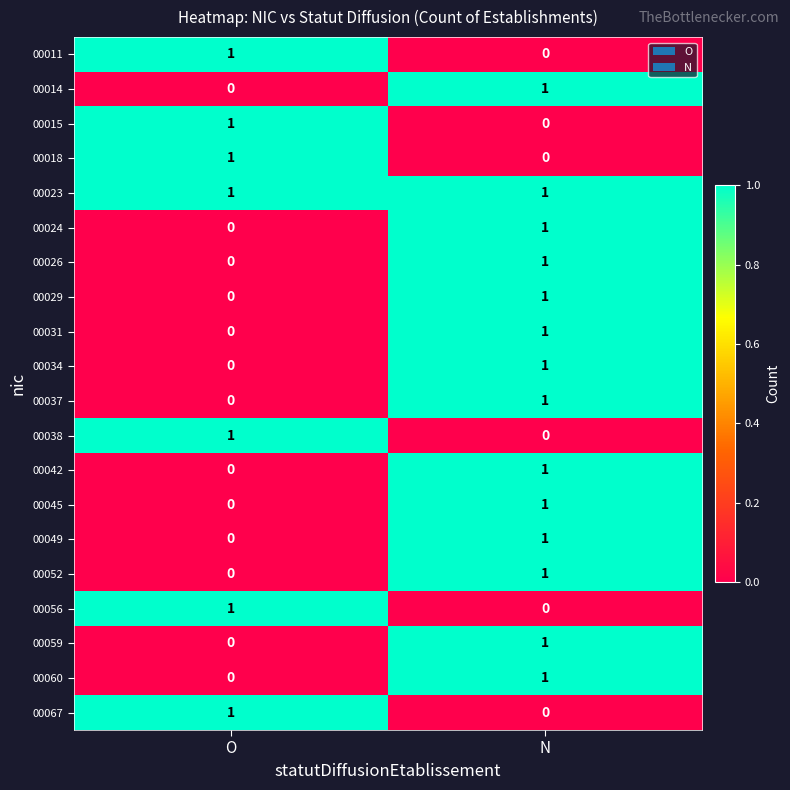

Where is 00059 nearest to the value 0?

O